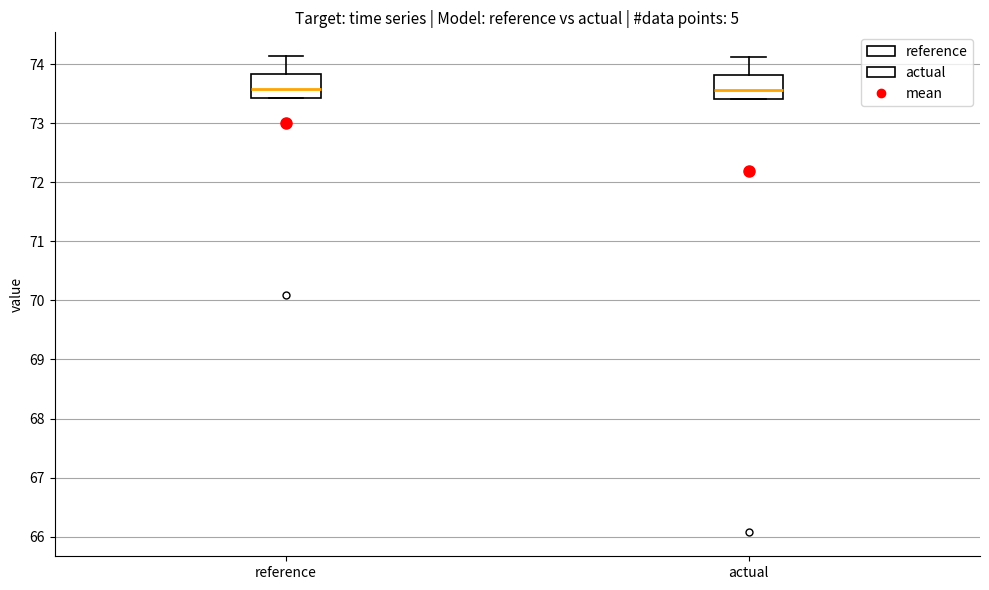

Where is the lower edge of the box for actual on the y-axis? The values are not printed on the chart, so give them approximately, as read against the axis.

73.4